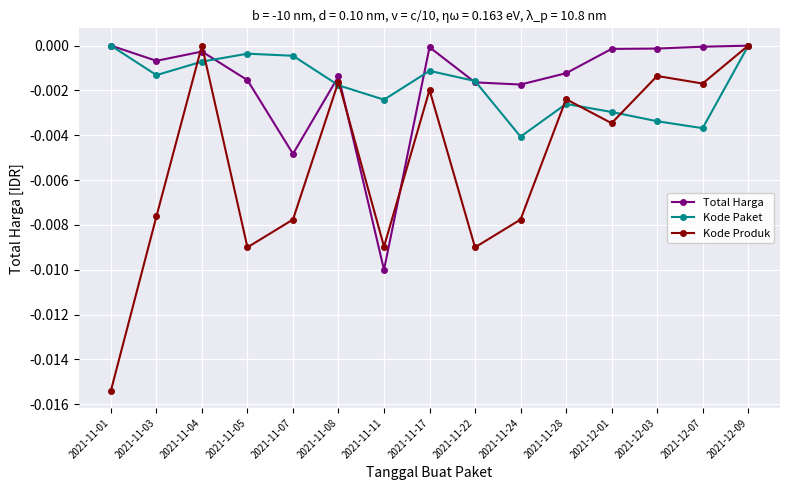

At which category is the sum across all series the highest?

2021-12-09